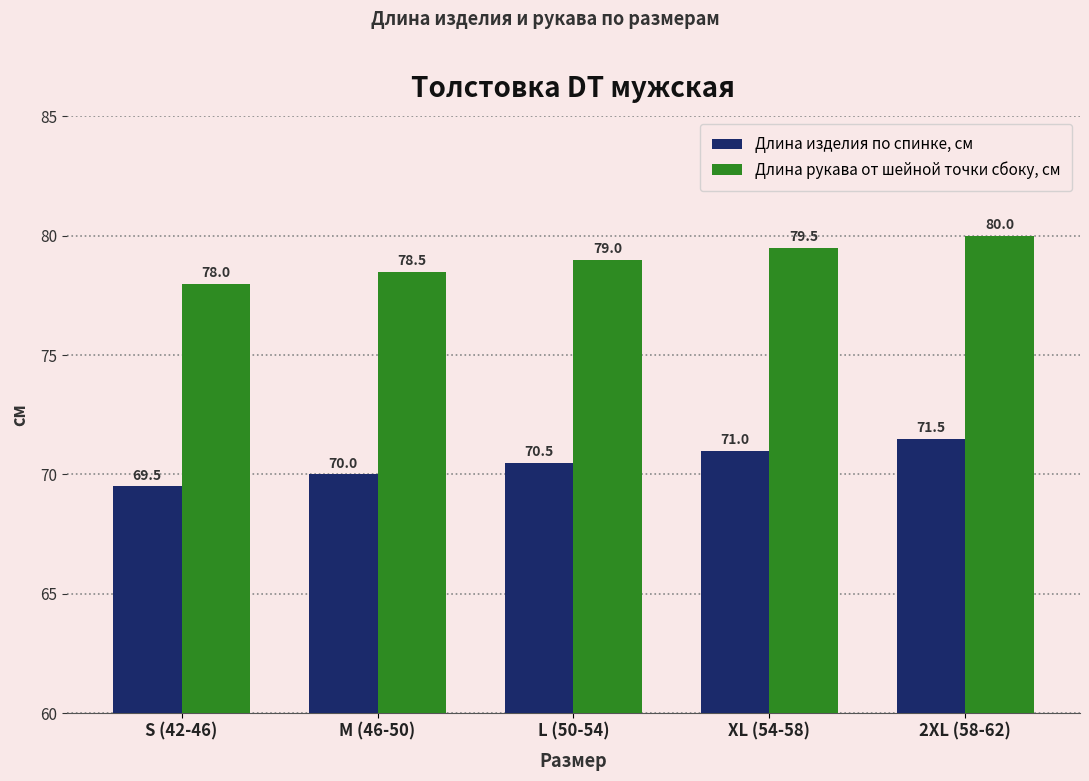

True or false: Длина изделия по спинке, см has a value of 30.2 at XL (54-58).

False